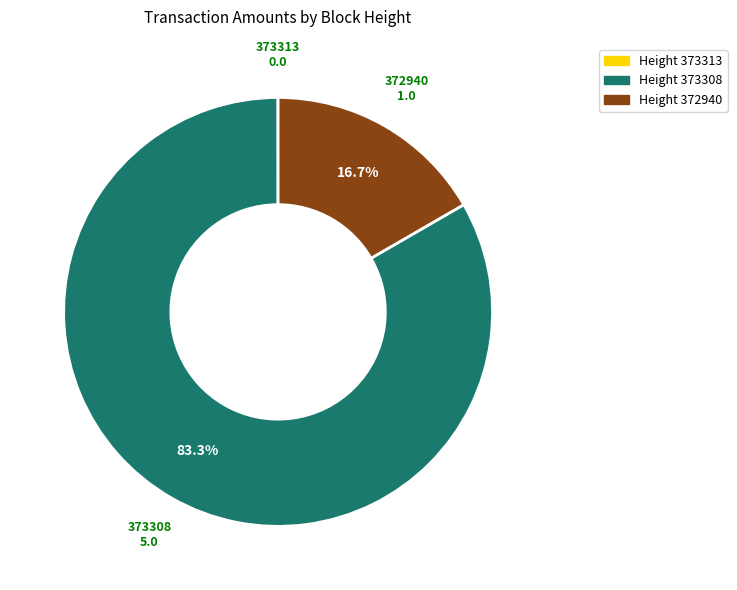

To the nearest percent, what percentage of the pie is 372940?

17%